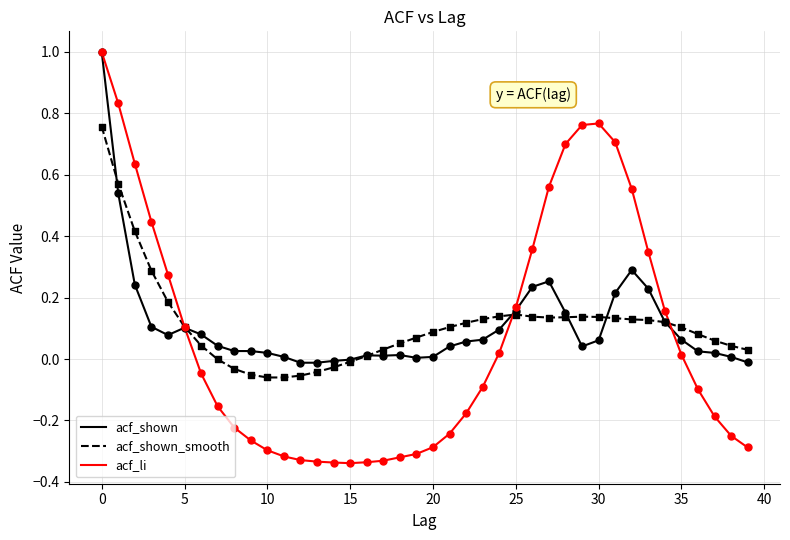

Which series has the largest range (max minus min)?

acf_li